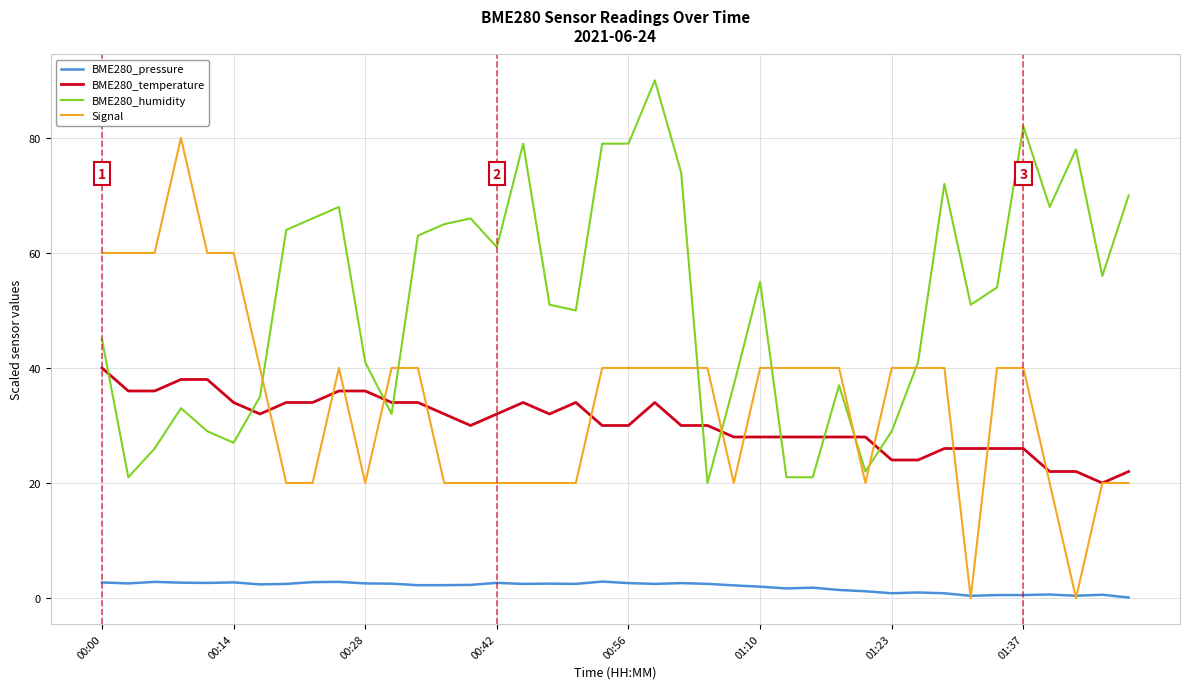

At how many categories does at least one series exceed 8?

40